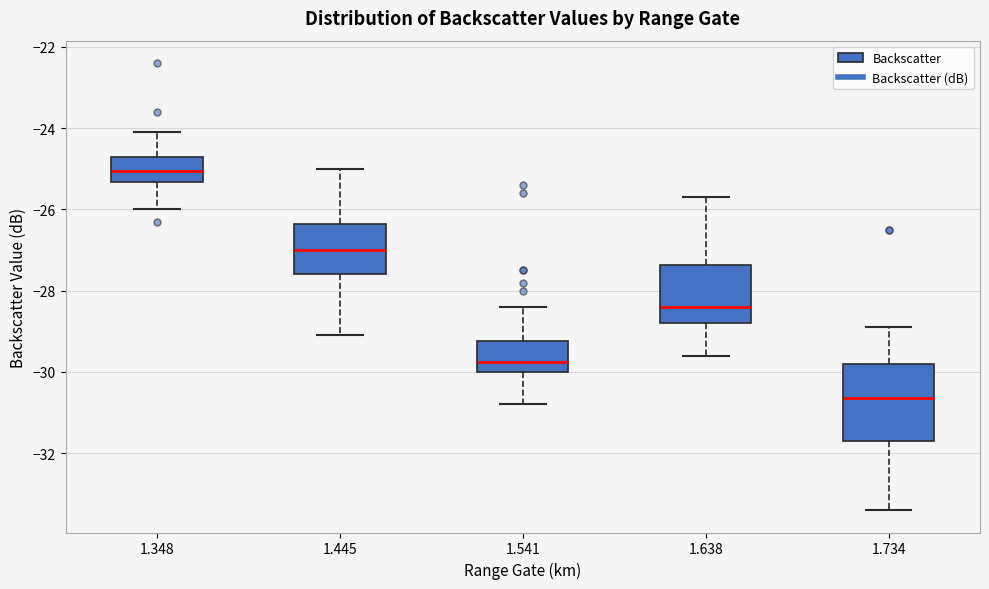

Reading left to right, transcribe this box plot: for each box, give where its median line is, the range the box spans, and where its two whiskers end, as read against the y-axis. The values are not printed on the chart, so give them approximately, as read against the axis.

1.348: median -25.0, box -25.4 to -24.6, whiskers -26.0 to -24.0
1.445: median -27.0, box -27.6 to -26.4, whiskers -29.0 to -25.0
1.541: median -29.8, box -30.0 to -29.2, whiskers -30.8 to -28.4
1.638: median -28.4, box -28.8 to -27.4, whiskers -29.6 to -25.6
1.734: median -30.6, box -31.6 to -29.8, whiskers -33.4 to -28.8